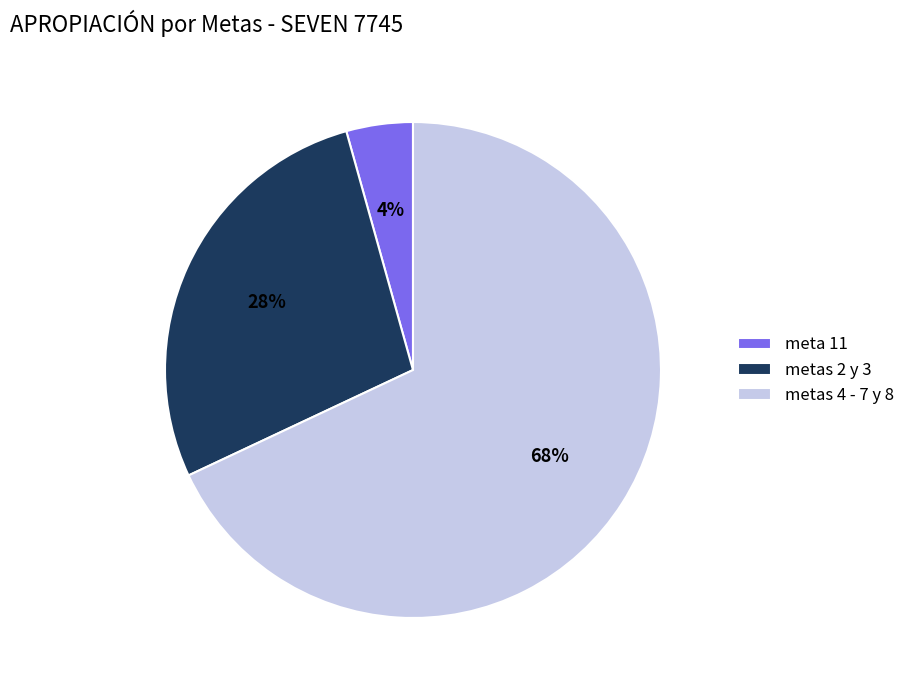

To the nearest percent, what is the difference between the metas 4 - 7 y 8 and metas 2 y 3 slice percentages?

40%